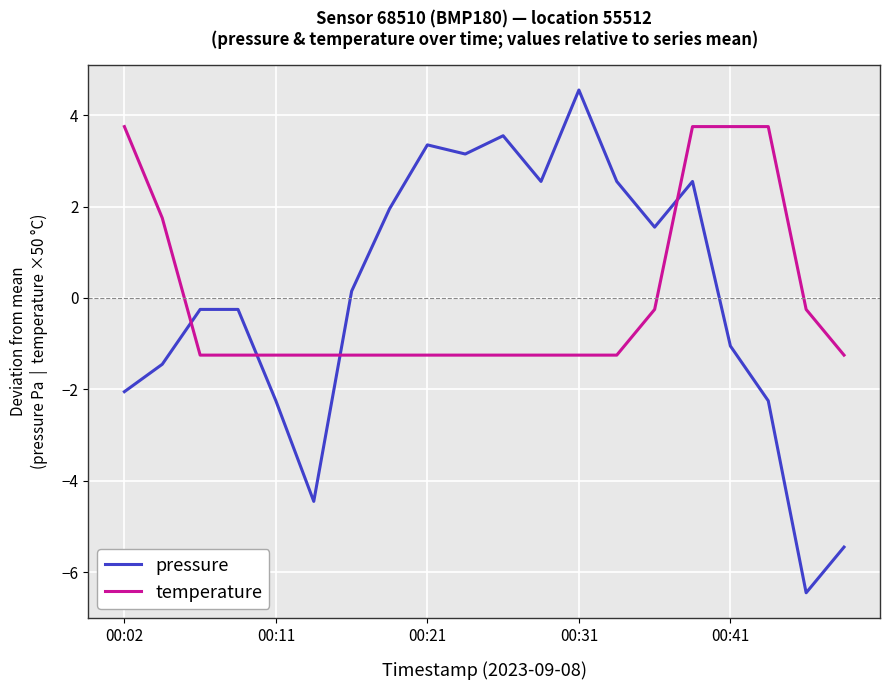

What is the difference between the maximum and minimum values in the pressure series?

11.0